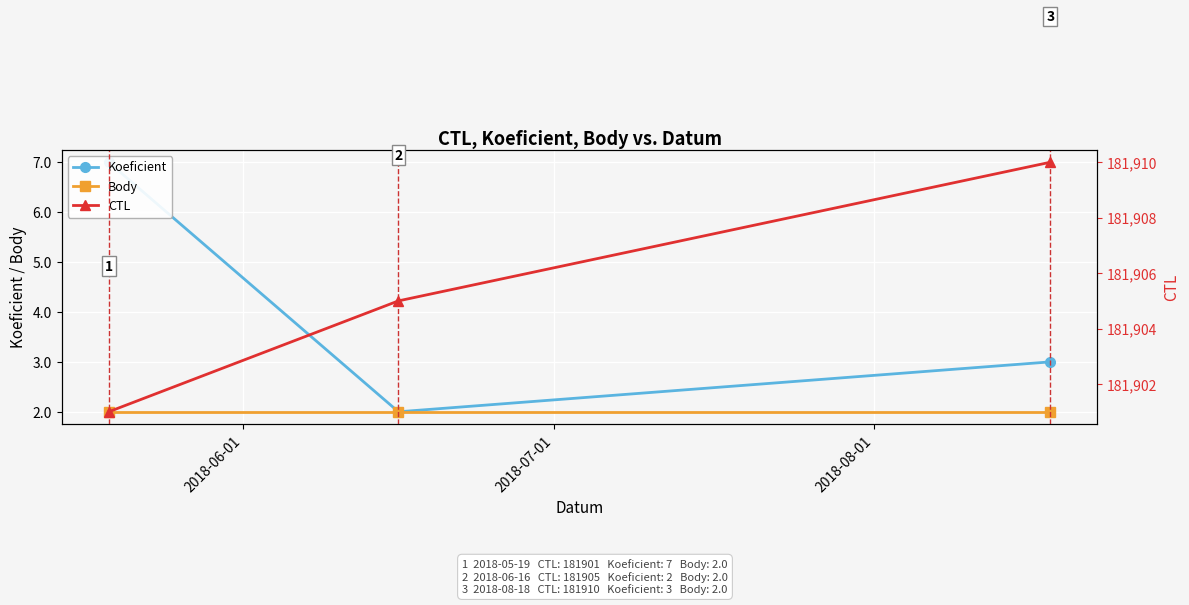

What is the approximate value of Body at 2018-07-01?

2